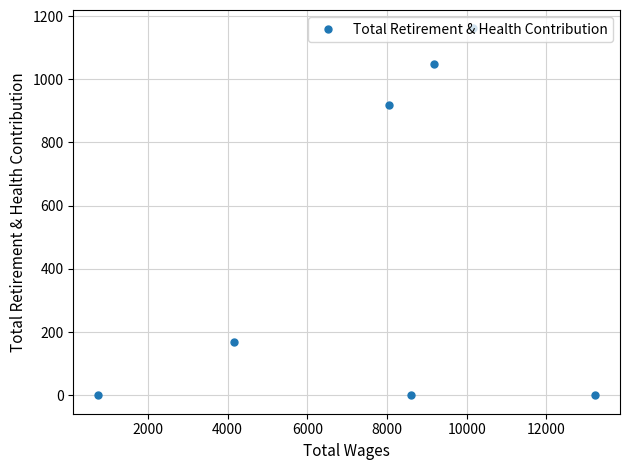

Does the chart have visible grid lines?

Yes